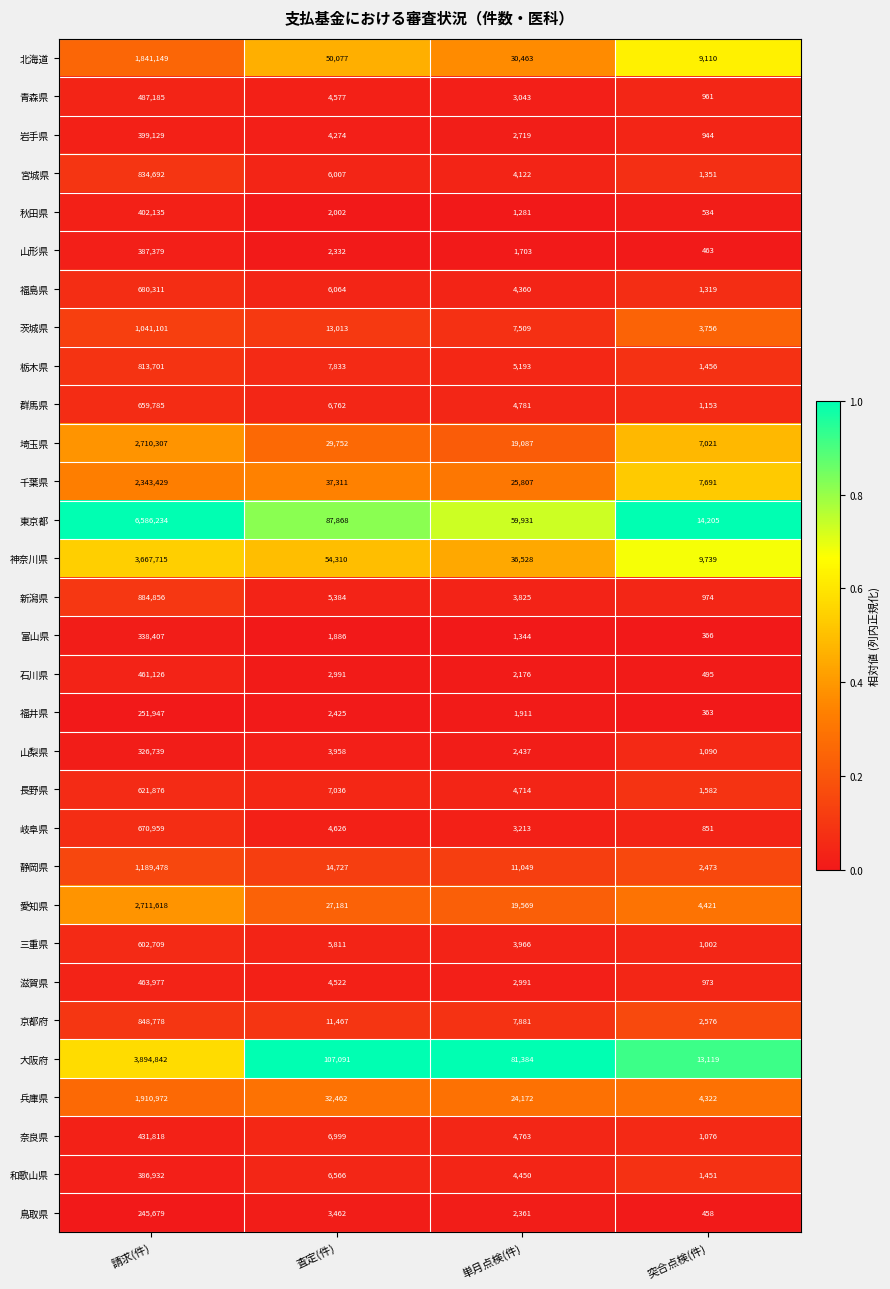

What is the difference between the highest and lowest values at 単月点検(件)?

80103